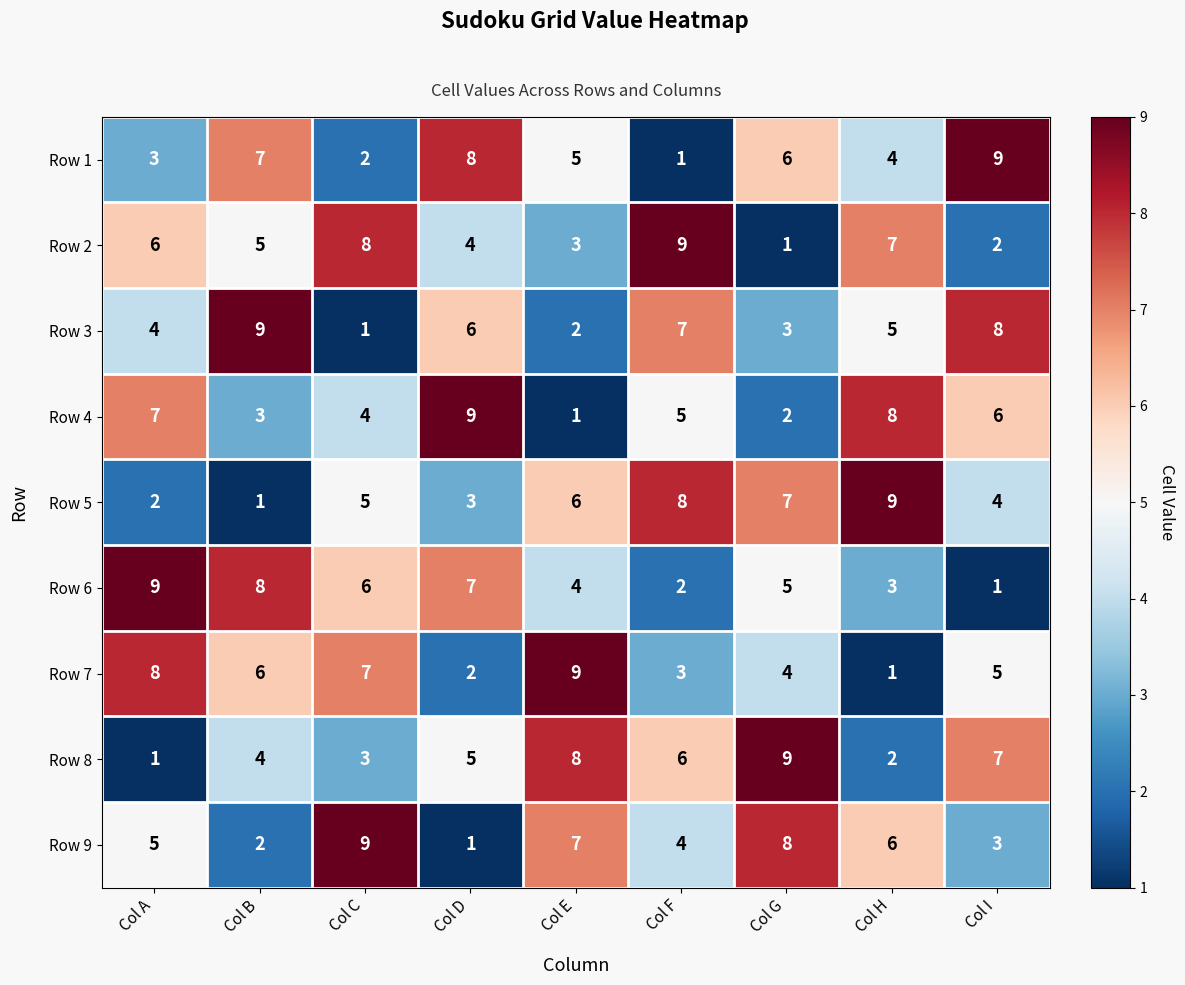

Which category has the lowest value in the Row 8 series?

Col A